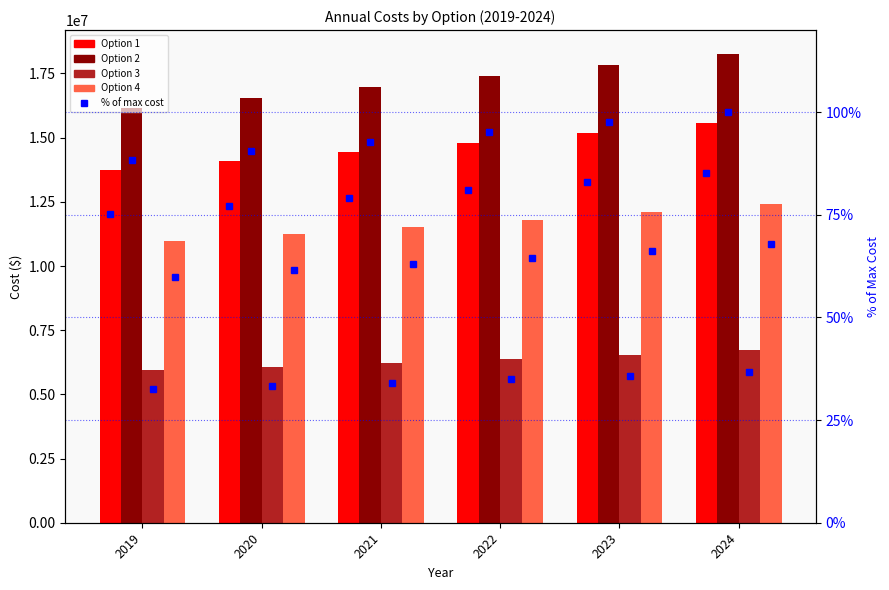

Count the number of data series in this chart.

5